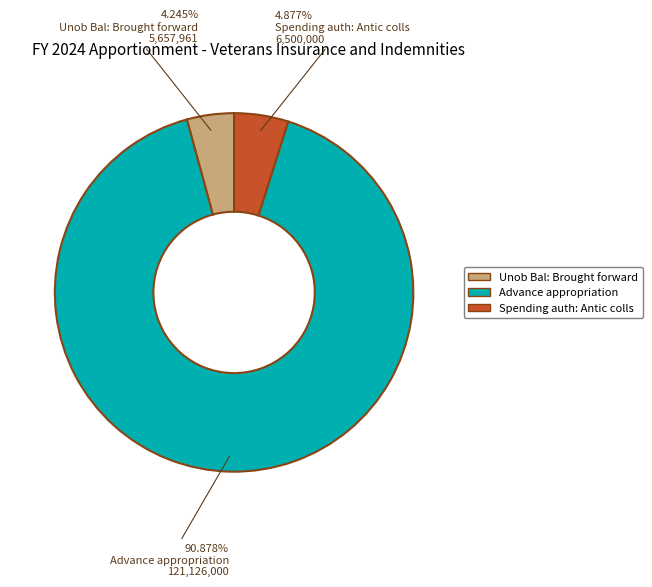

The Advance appropriation slice represents 91% of the pie. True or false?

True